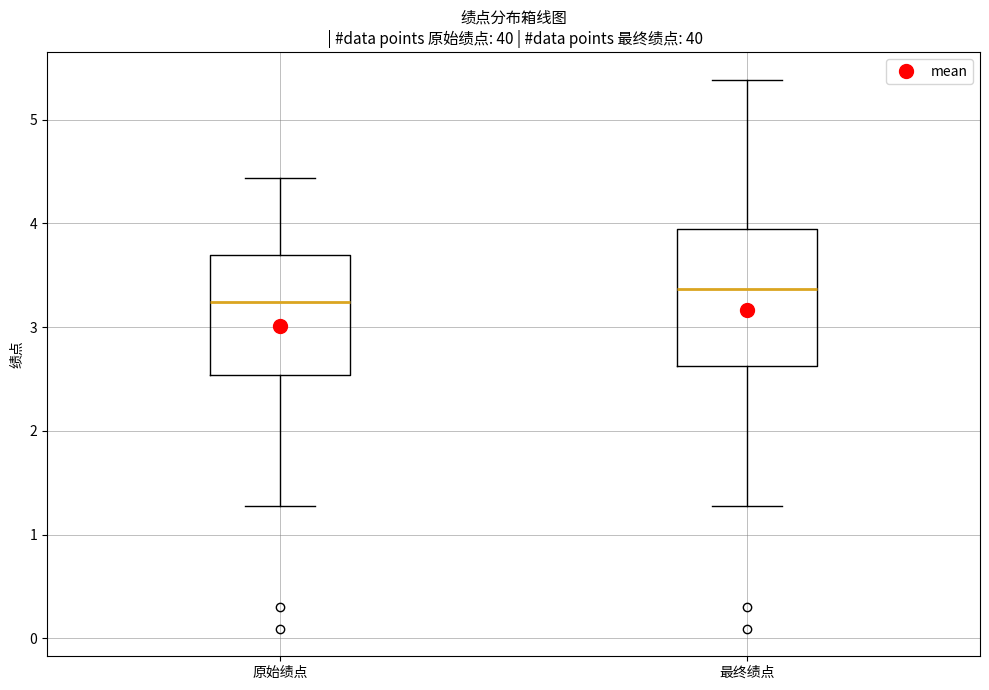

Reading left to right, transcribe this box plot: for each box, give where its median line is, the range the box spans, and where its two whiskers end, as read against the y-axis. The values are not printed on the chart, so give them approximately, as read against the axis.

原始绩点: median 3.2, box 2.5 to 3.7, whiskers 1.3 to 4.4
最终绩点: median 3.4, box 2.6 to 3.9, whiskers 1.3 to 5.4